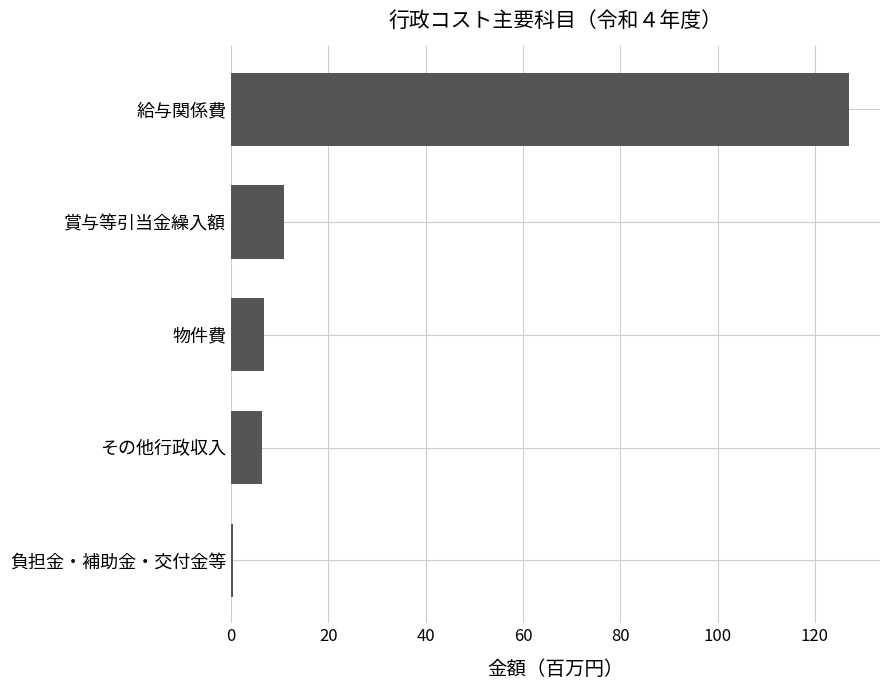

What is the maximum value shown in the chart?

127.0